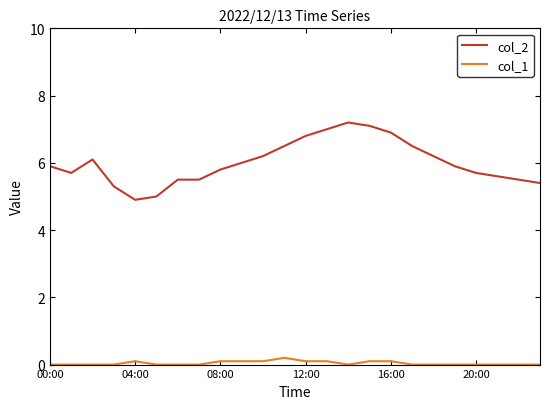

Rank the series by their maximum value, from highest to lowest.

col_2, col_1